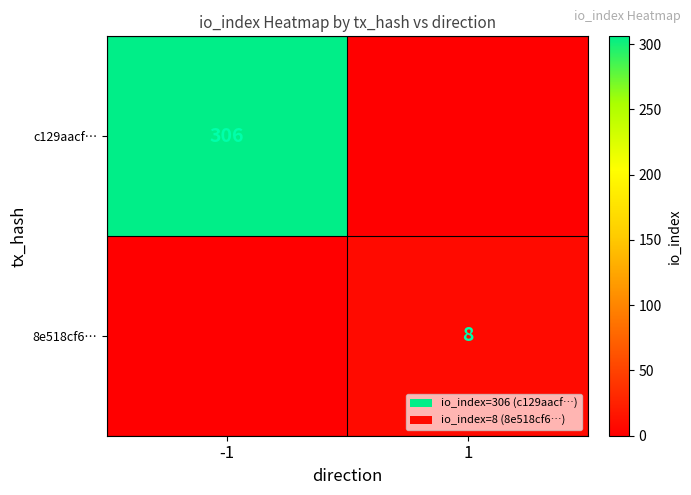

Which category has the lowest value across all series?

1